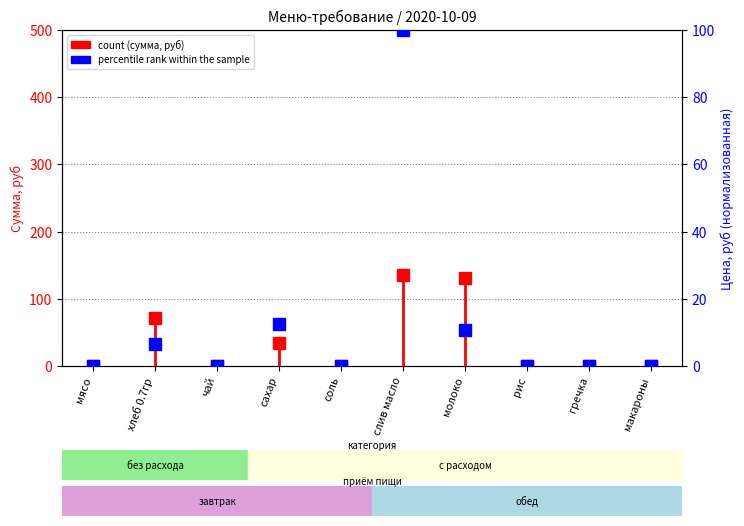

True or false: count has more than 1 interior local peaks.

True